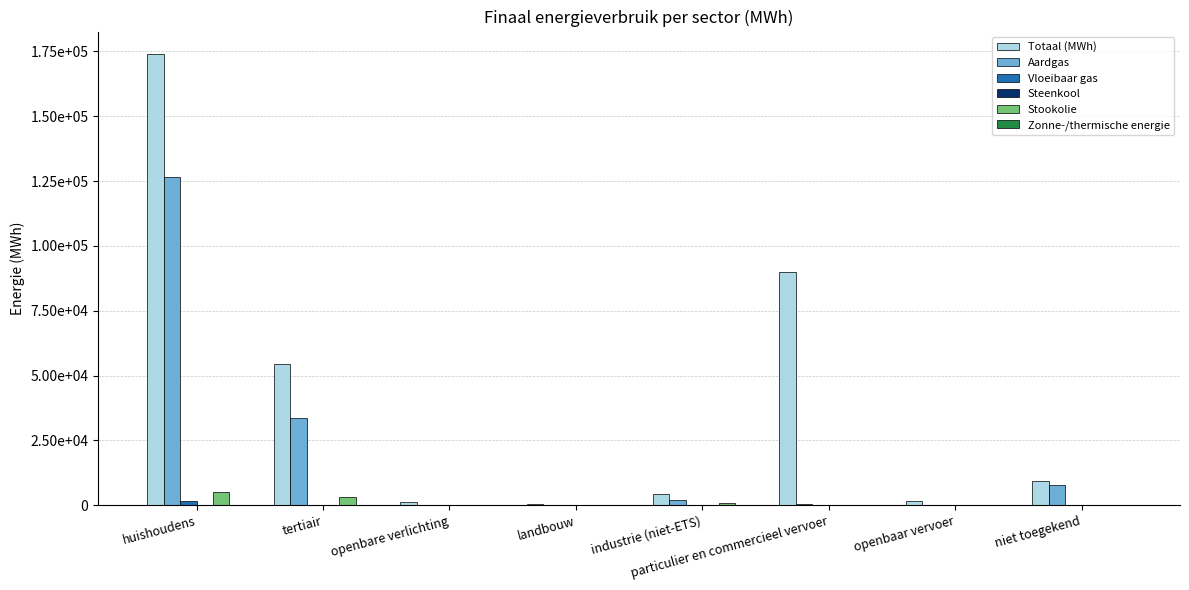

Which series has the largest total across all categories?

Totaal (MWh)